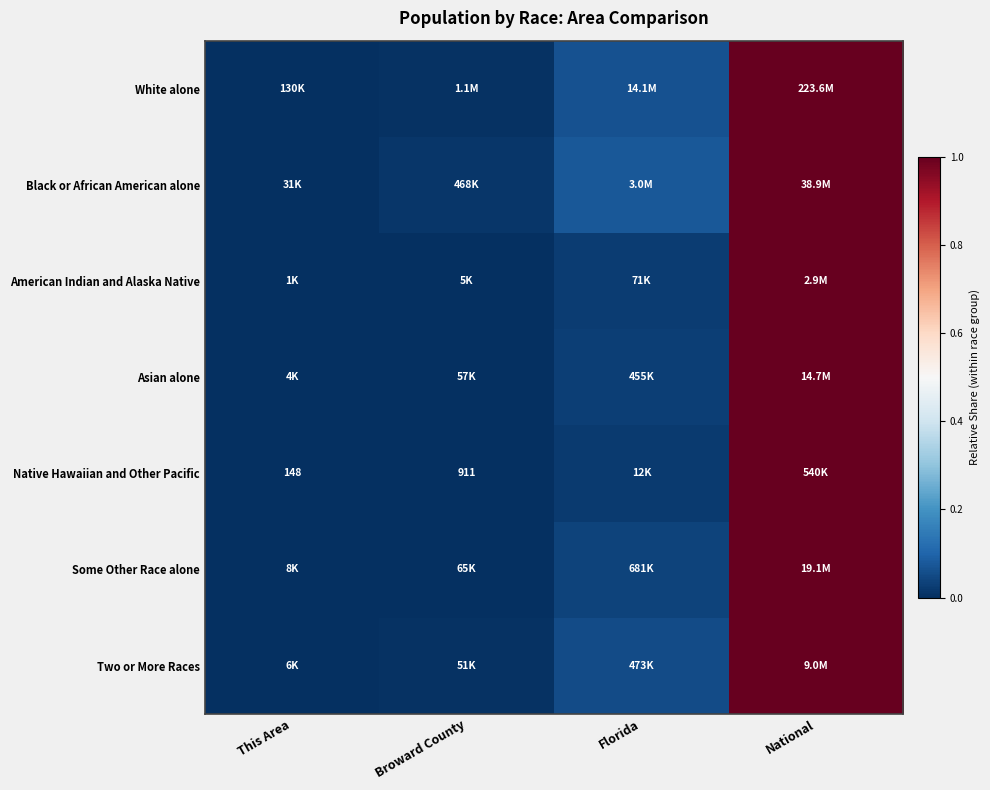

At which label does Black or African American alone reach its peak?

National